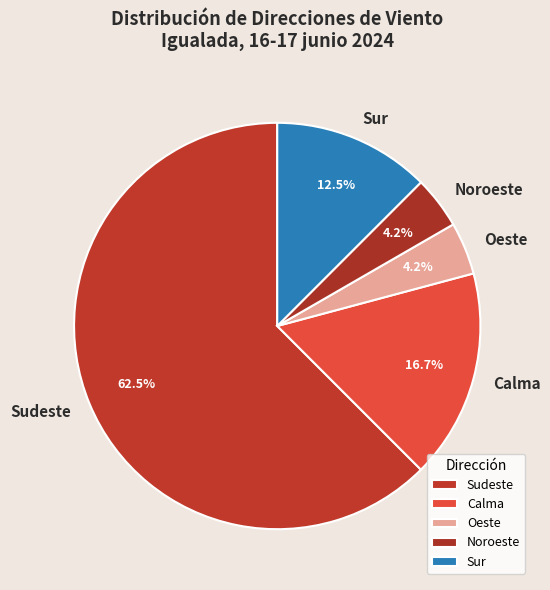

To the nearest percent, what is the average slice percentage?

20%